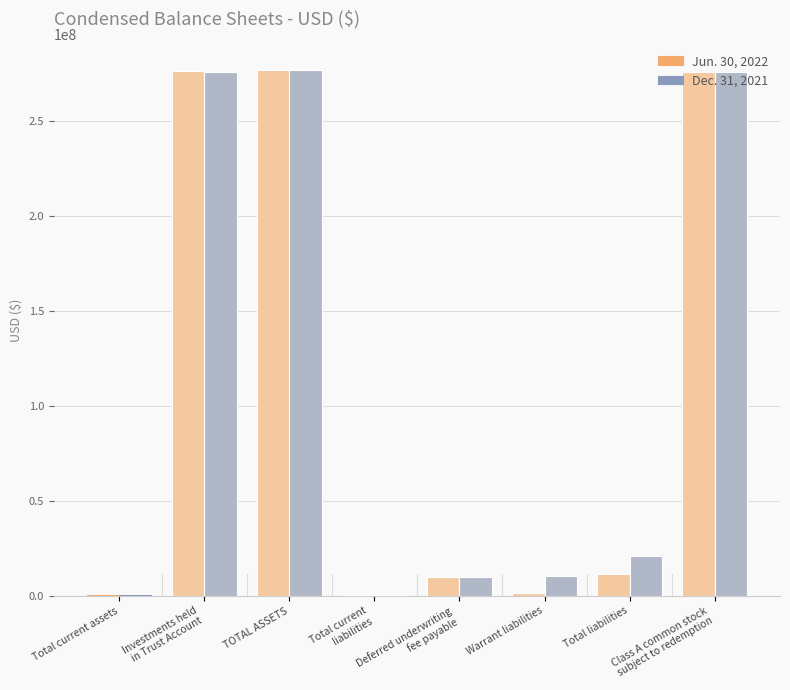

What is the sum of the Jun. 30, 2022 values at Total current assets and Deferred underwriting
fee payable?

9990427